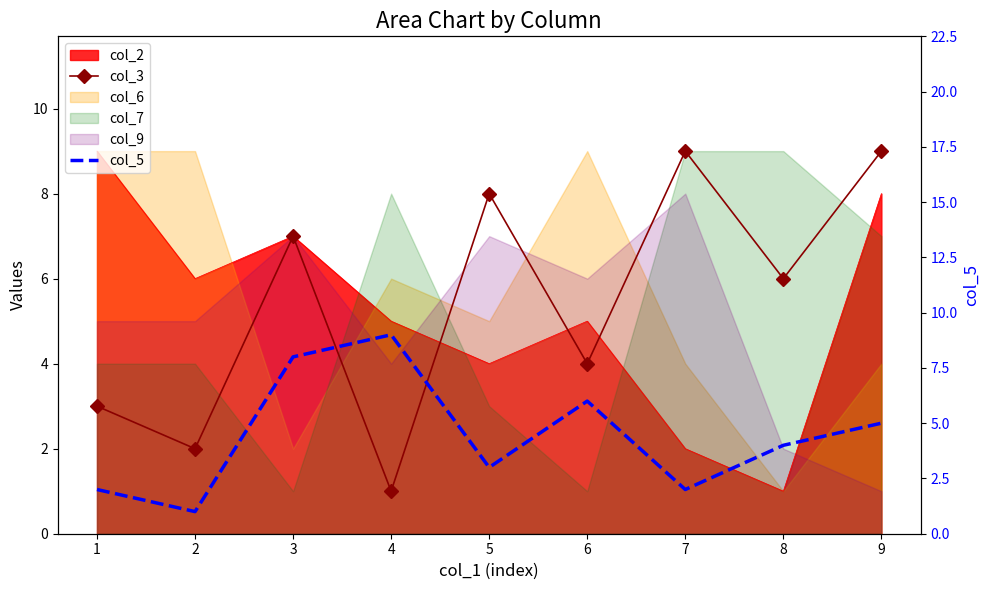

At which label does col_5 first exceed 4?

3